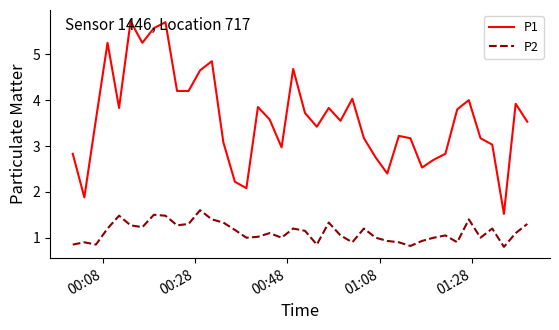

Rank the series by their maximum value, from lowest to highest.

P2, P1